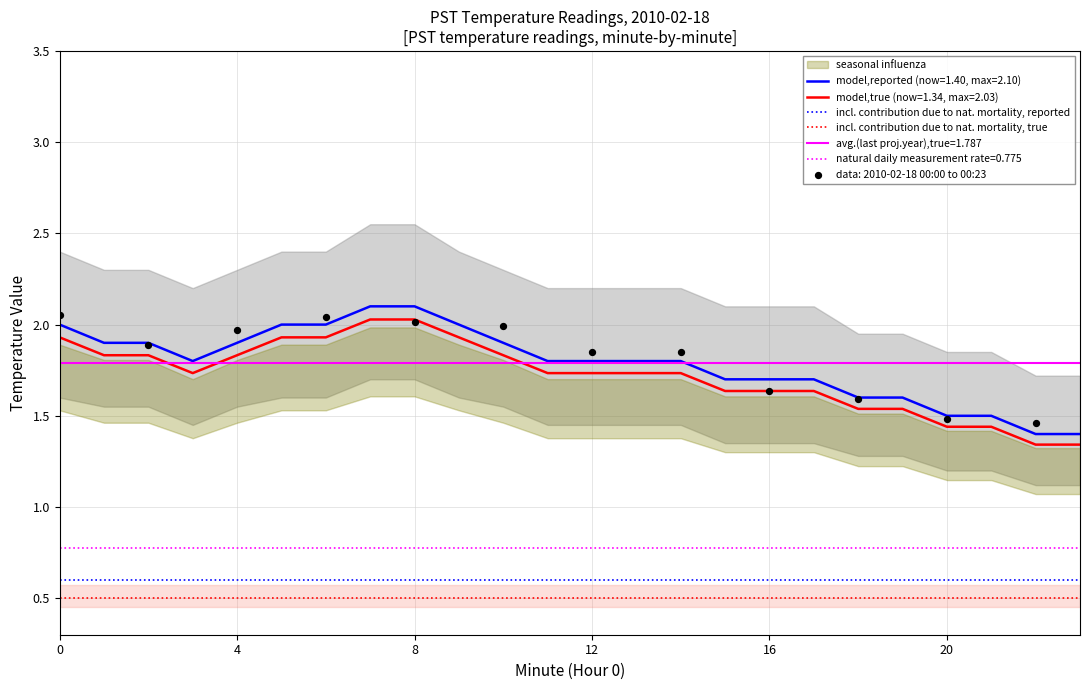

True or false: model,reported (now=1.40, max=2.10) and model,true (now=1.34, max=2.03) cross at least once.

False